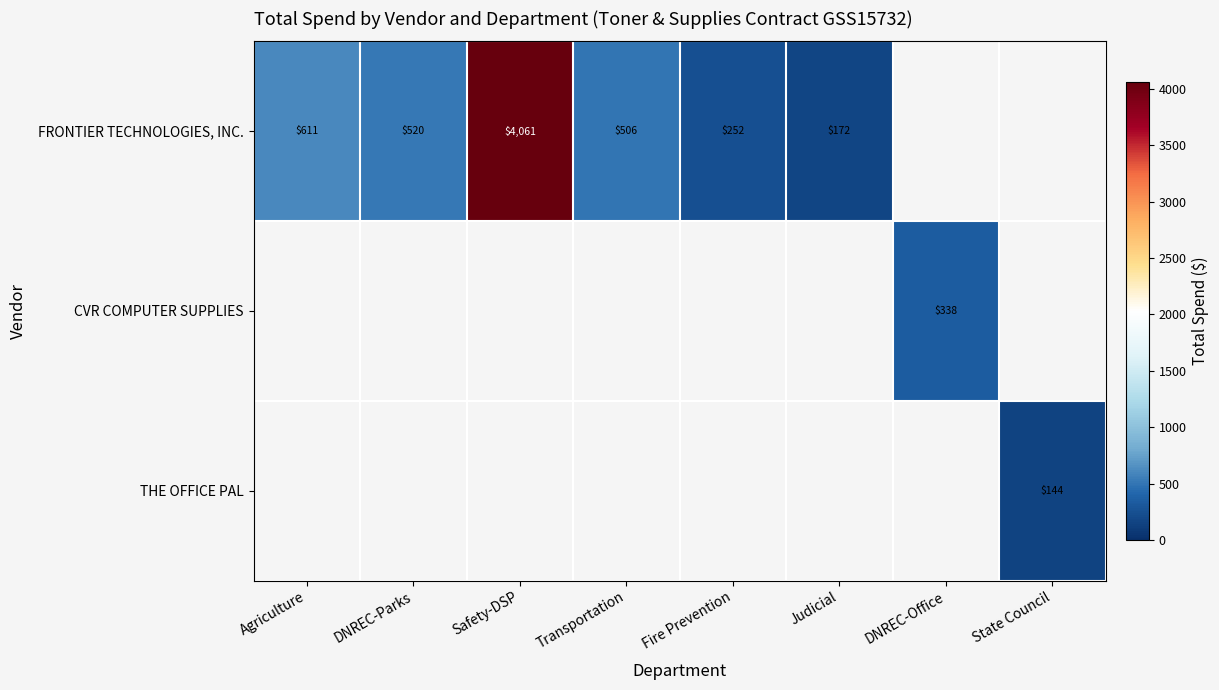

The FRONTIER TECHNOLOGIES, INC. series shows 259 at DNREC-Parks. True or false?

False